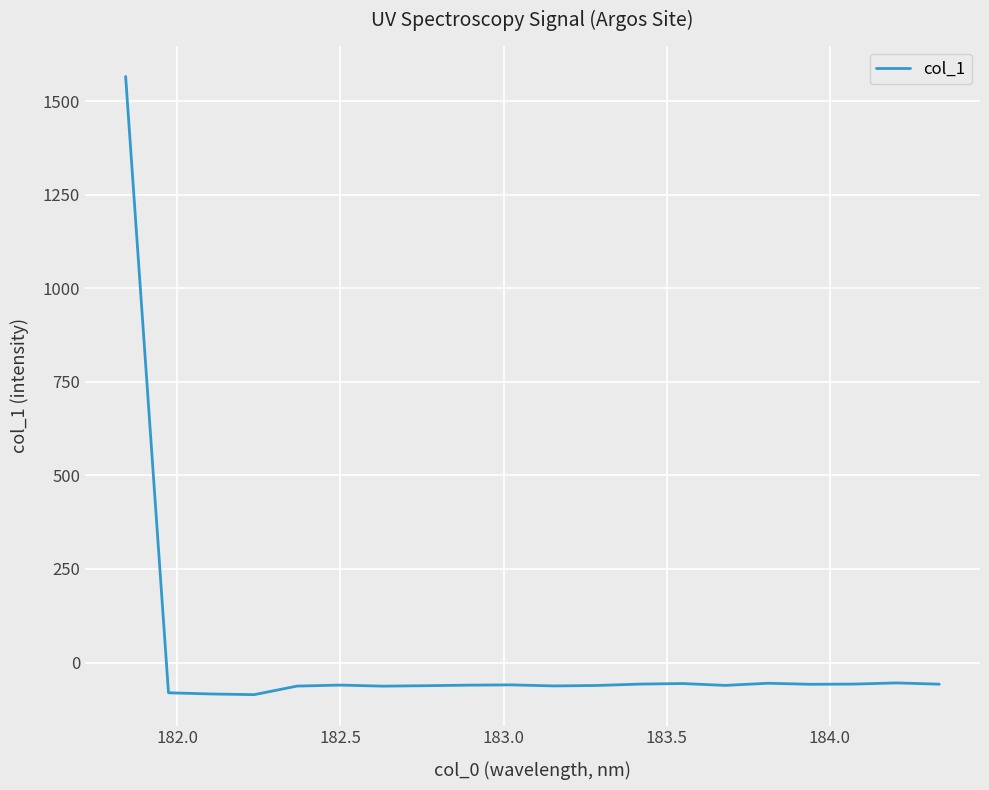

What is the minimum value shown in the chart?

-85.9